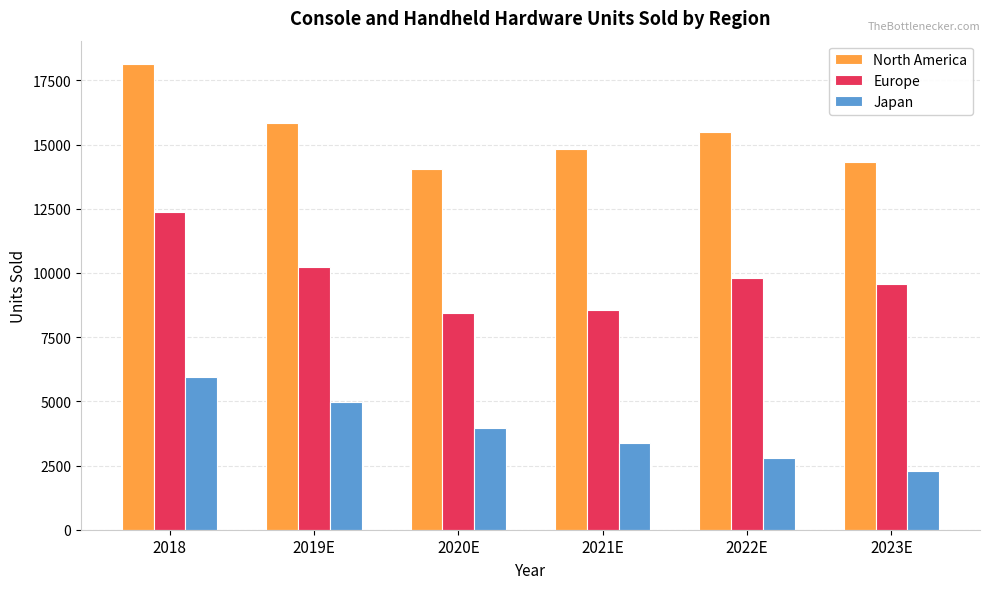

What is the lowest value of the Europe series?

8450.0